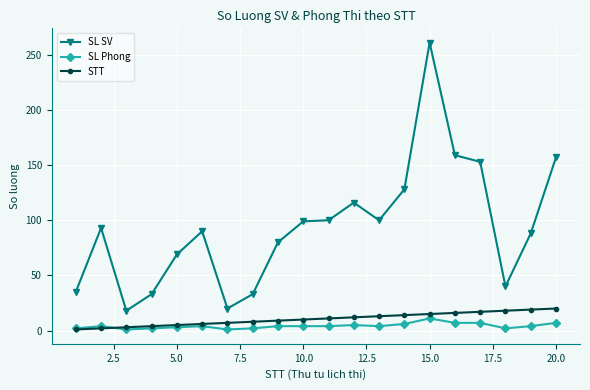

What is the highest value of the SL SV series?

261